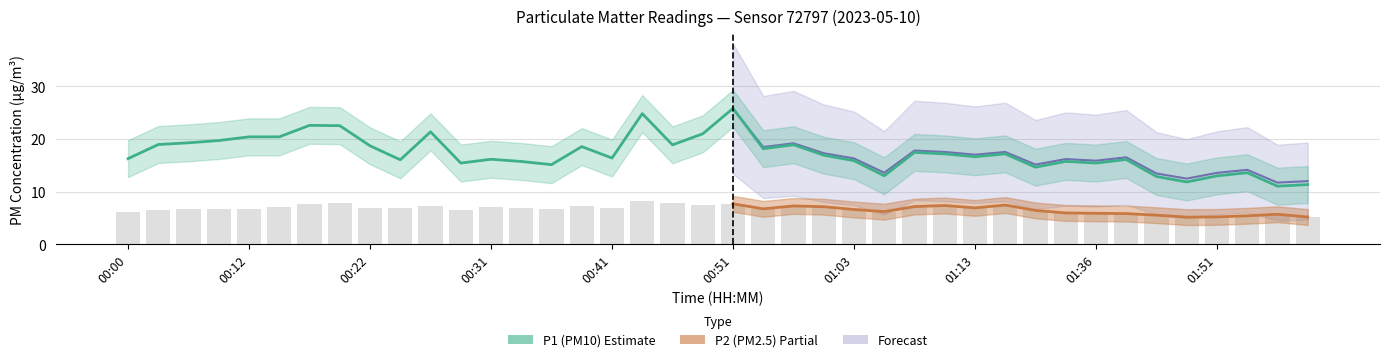

What position from the right is 00:44?

23